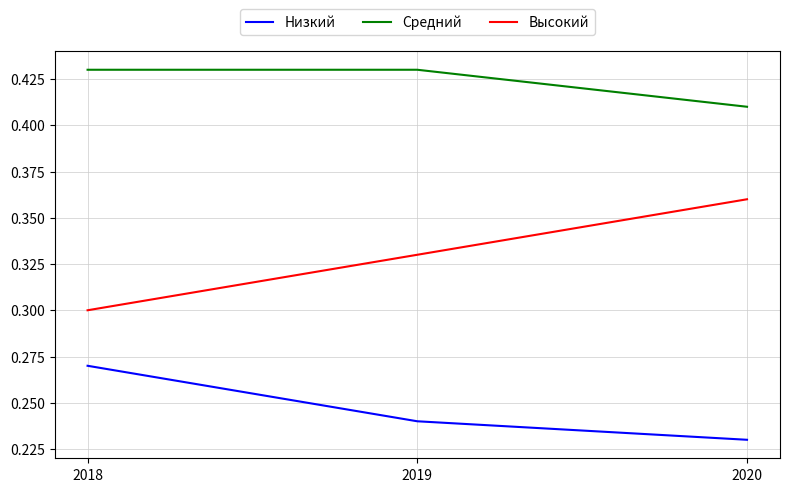

At which label is Высокий closest to 0?

2018